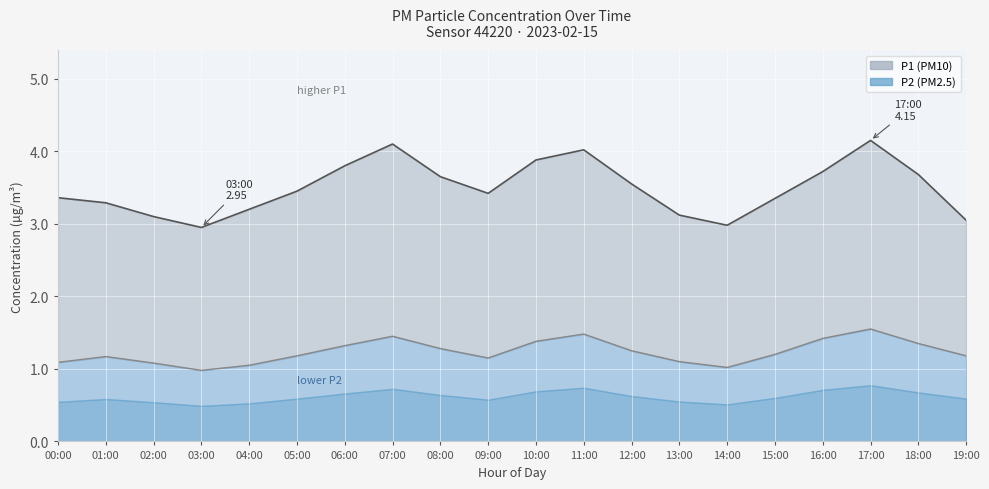

What is the label of the 6th point from the left?

05:00